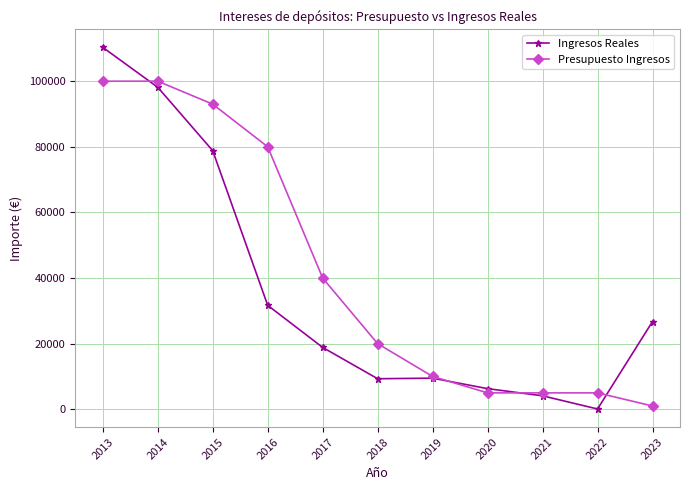

What is the difference between the second highest and minimum values in the Presupuesto Ingresos series?

99000.0